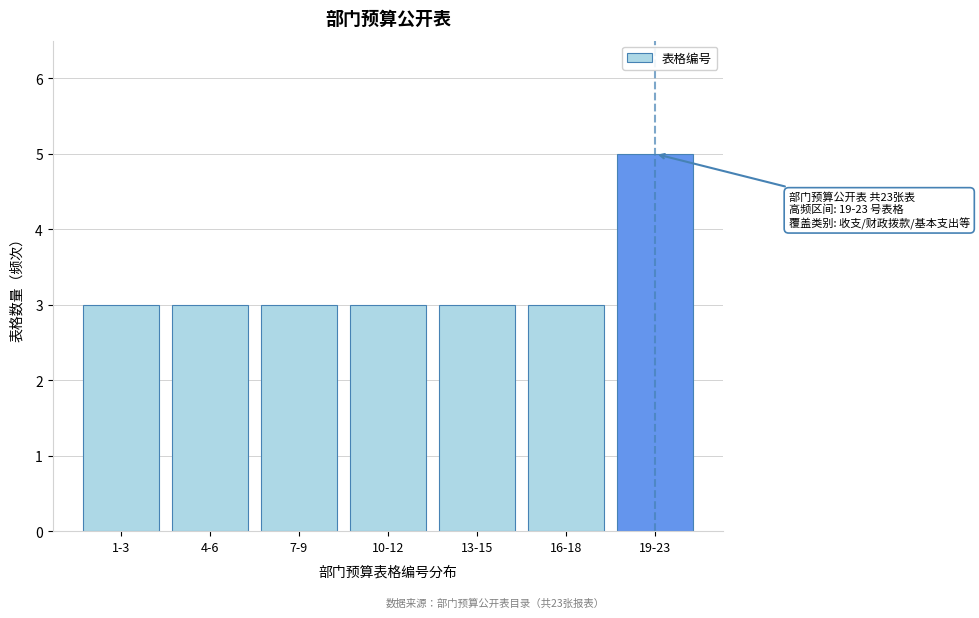

Reading right to left, transcribe all the data shown in this chart.

5	3	3	3	3	3	3